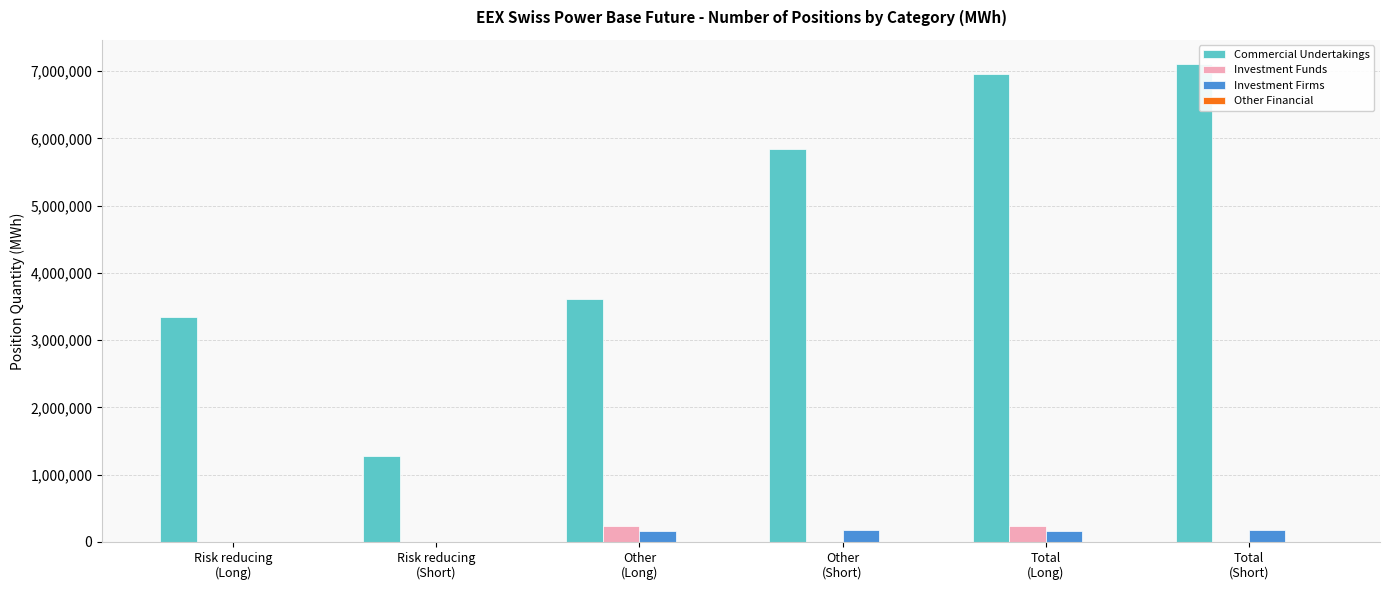

What is the sum of all Commercial Undertakings values?

28129268